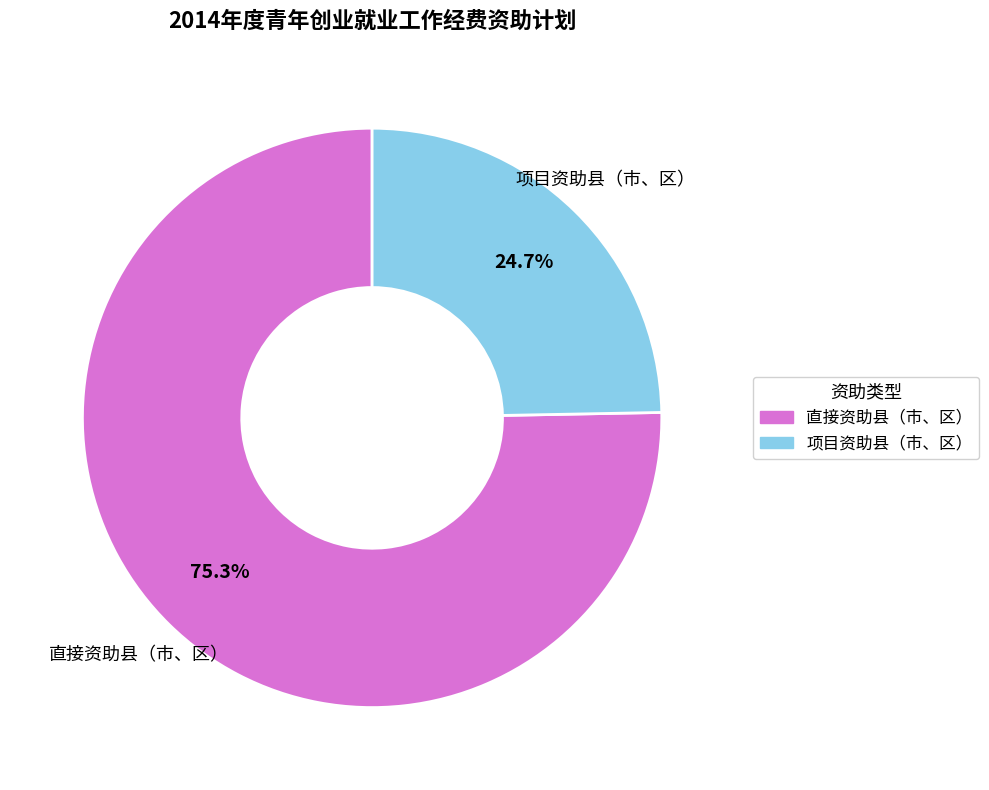

Does any single category account for the majority?

Yes